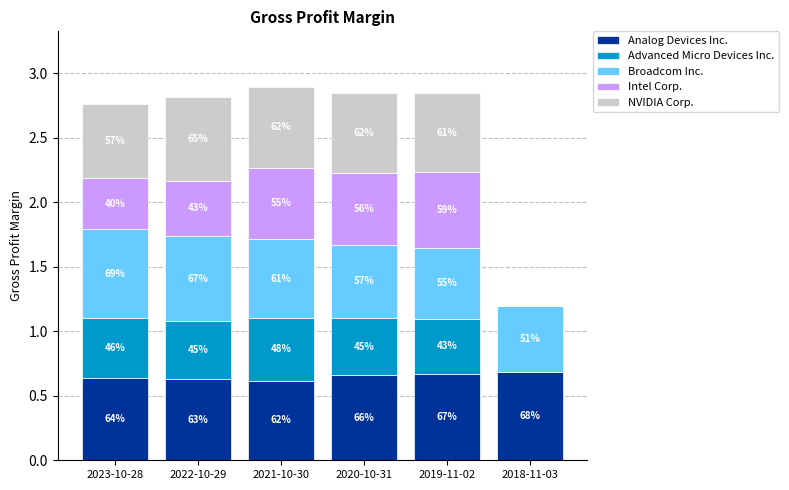

Which series changed the most between 2023-10-28 and 2020-10-31?

Intel Corp.